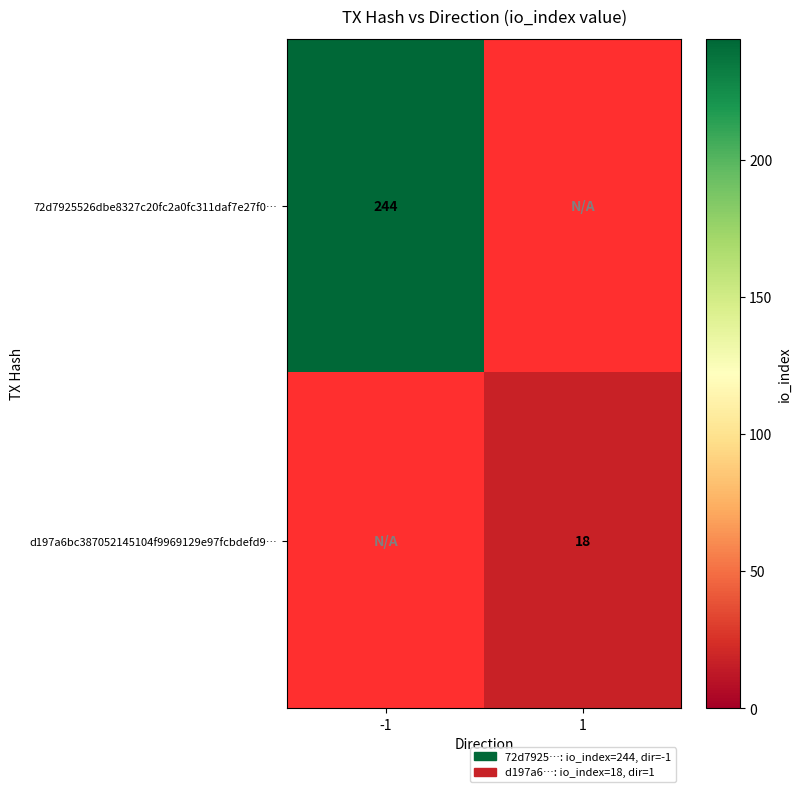

The value of 72d7925526dbe8327c20fc2a0fc311daf7e27f0… at -1 is 438. True or false?

False